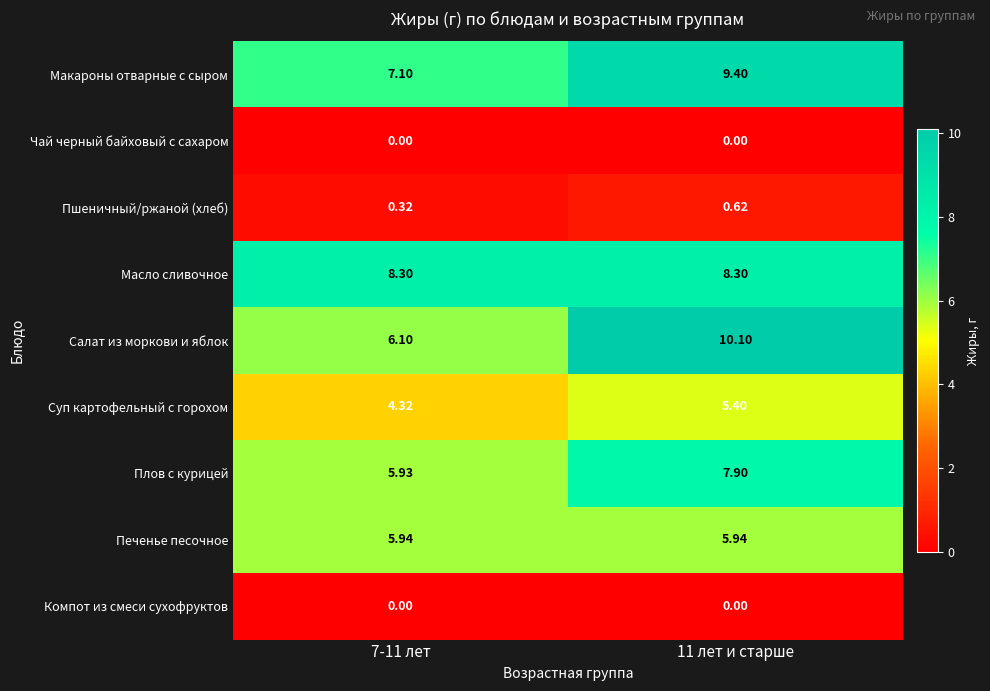

At which category is the sum across all series the highest?

11 лет и старше